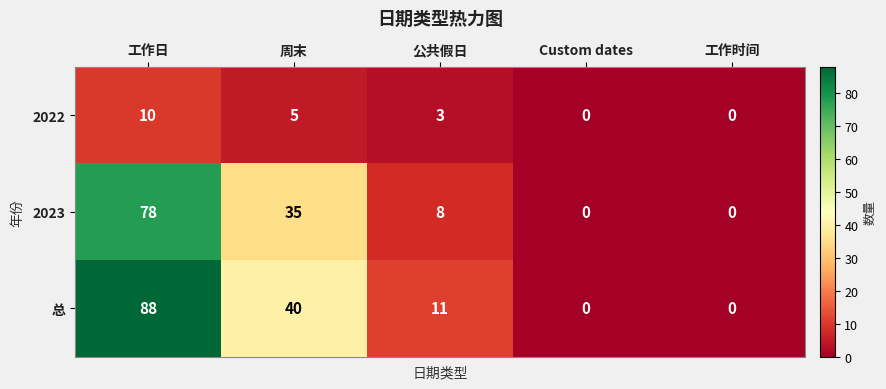

Reading left to right, transcribe all the data shown in this chart.

2022: 10	5	3	0	0
2023: 78	35	8	0	0
总: 88	40	11	0	0